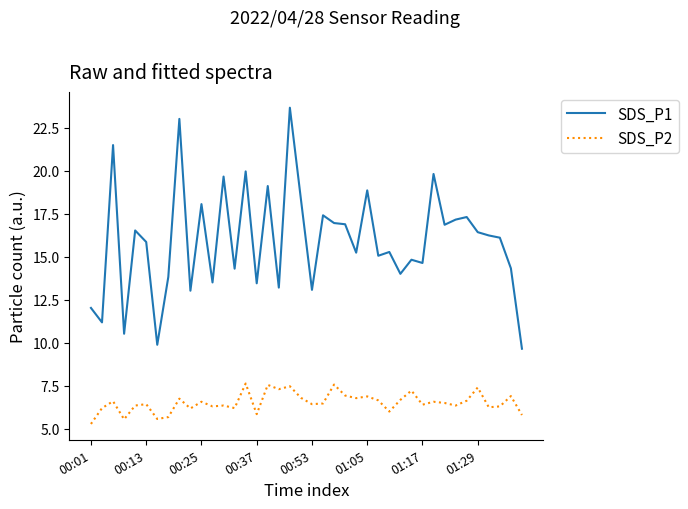

What is the smallest value displayed?

5.3